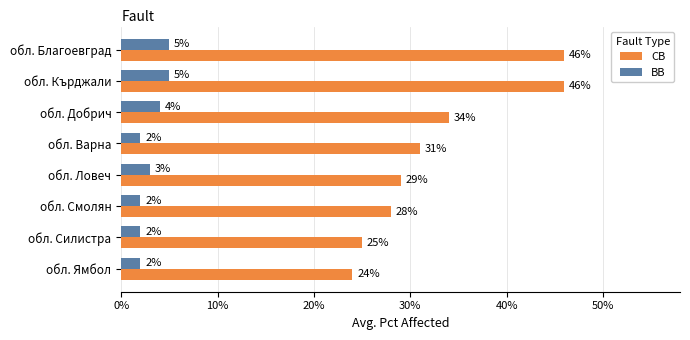

Is it true that BB equals 9 at обл. Благоевград?

False